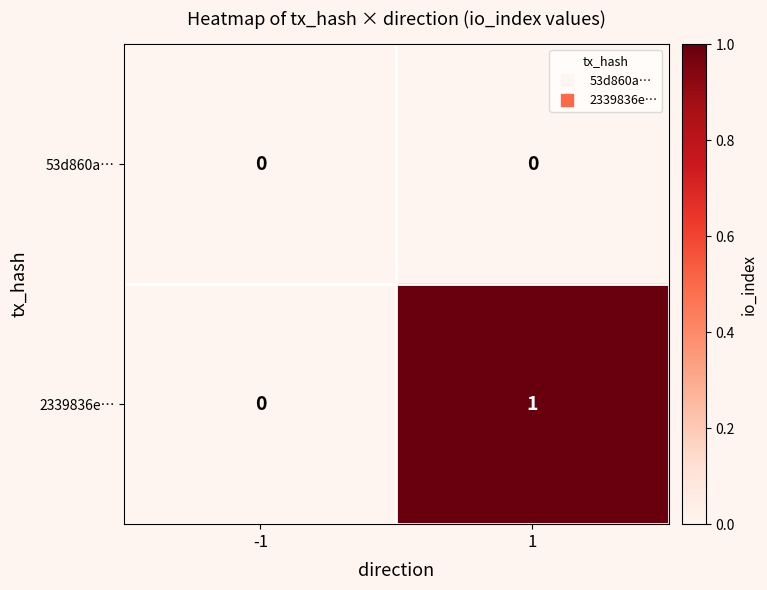

Which series changed the most between -1 and 1?

2339836e…